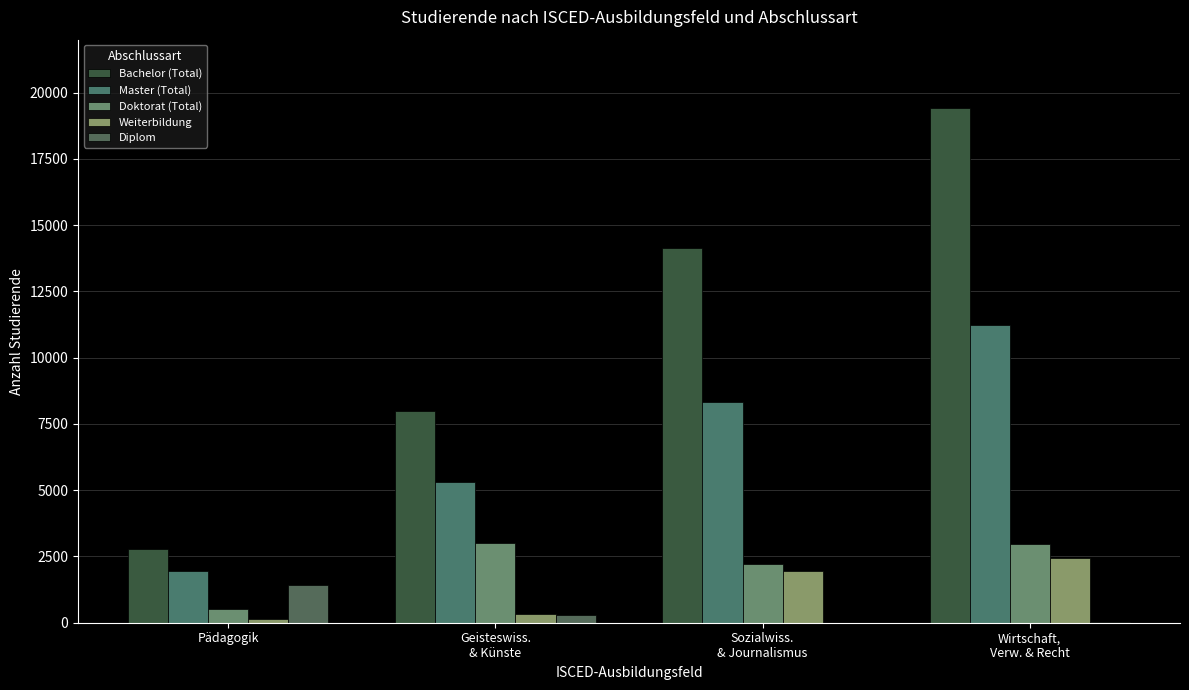

At which label does Diplom reach its peak?

Pädagogik